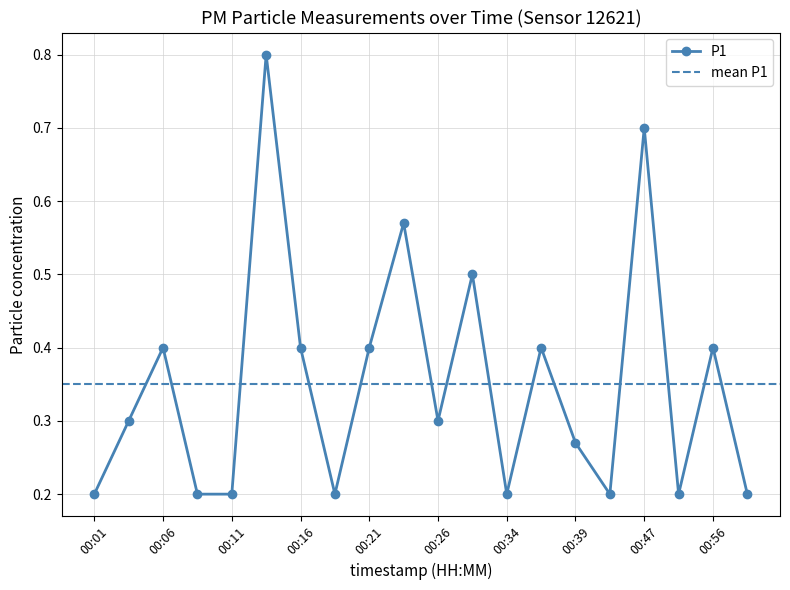

How many values are between 0 and 1?

20